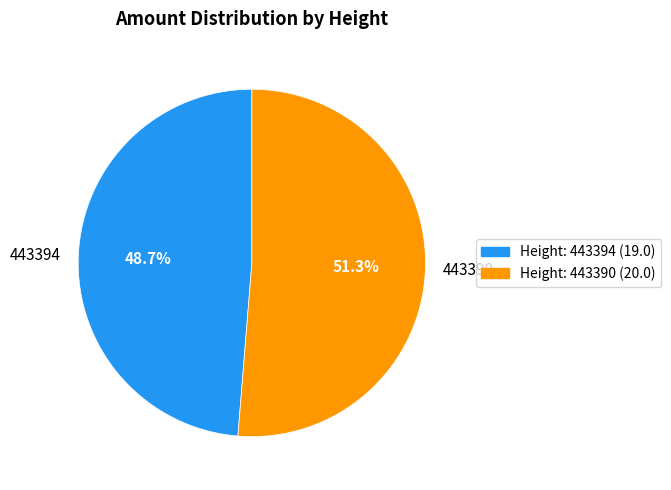

To the nearest percent, what is the difference between the 443390 and 443394 slice percentages?

3%